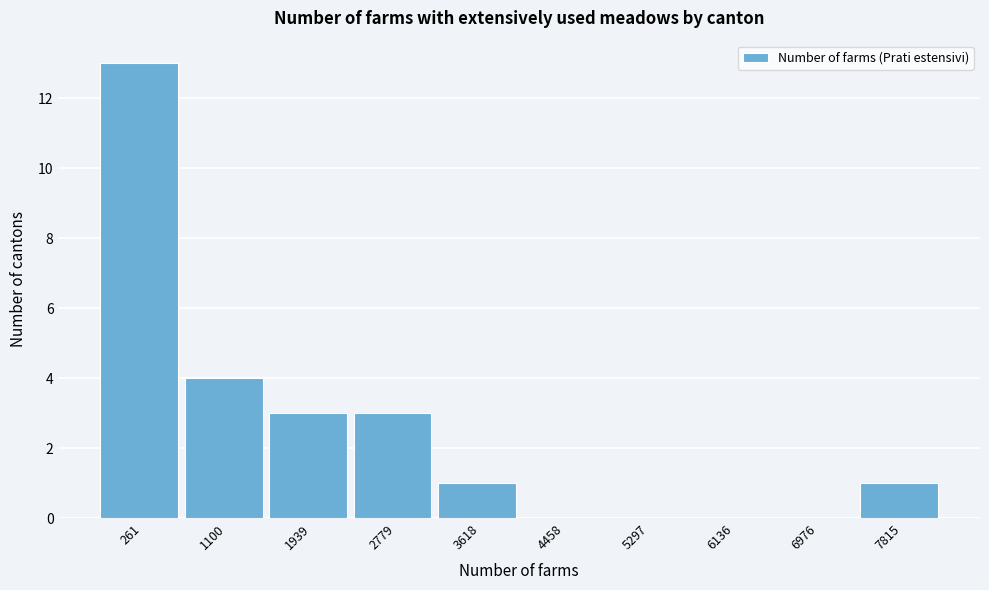

Reading left to right, list all the values displayed in this chart.

261=13	1100=4	1939=3	2779=3	3618=1	4458=0	5297=0	6136=0	6976=0	7815=1